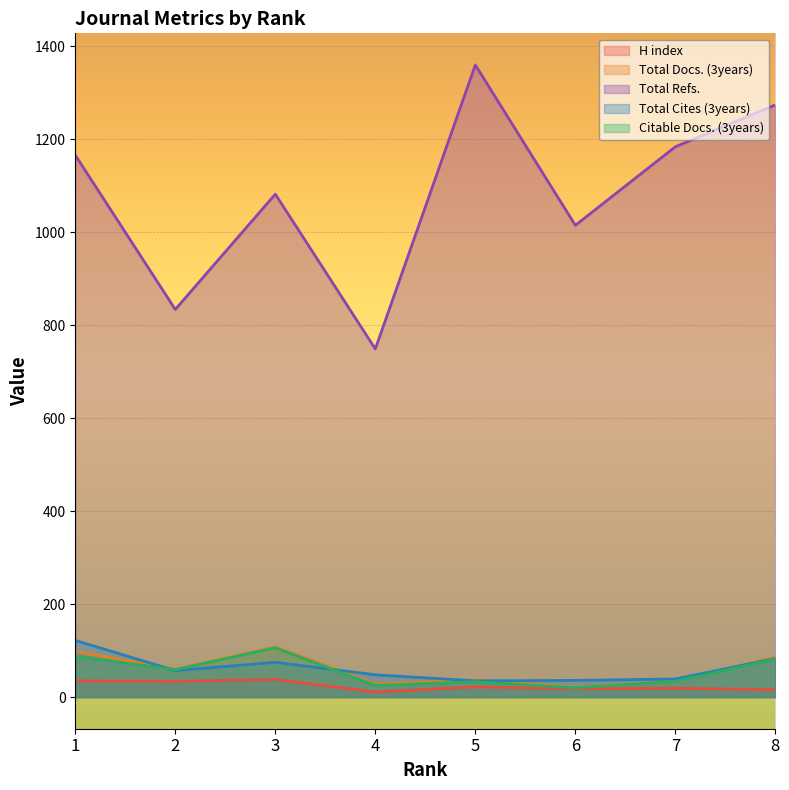

True or false: H index has a value of 61 at 1.

False